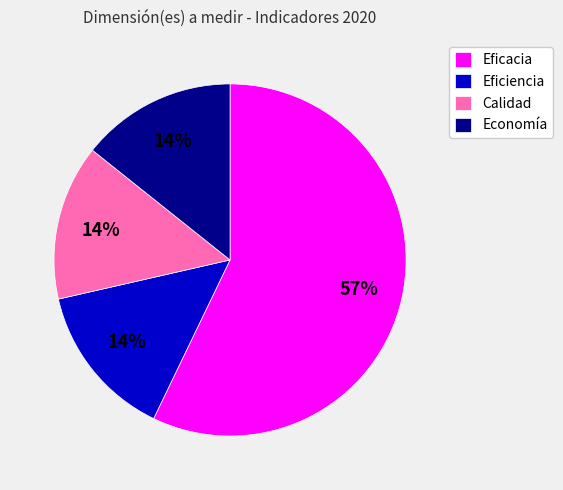

To the nearest percent, what is the average slice percentage?

25%